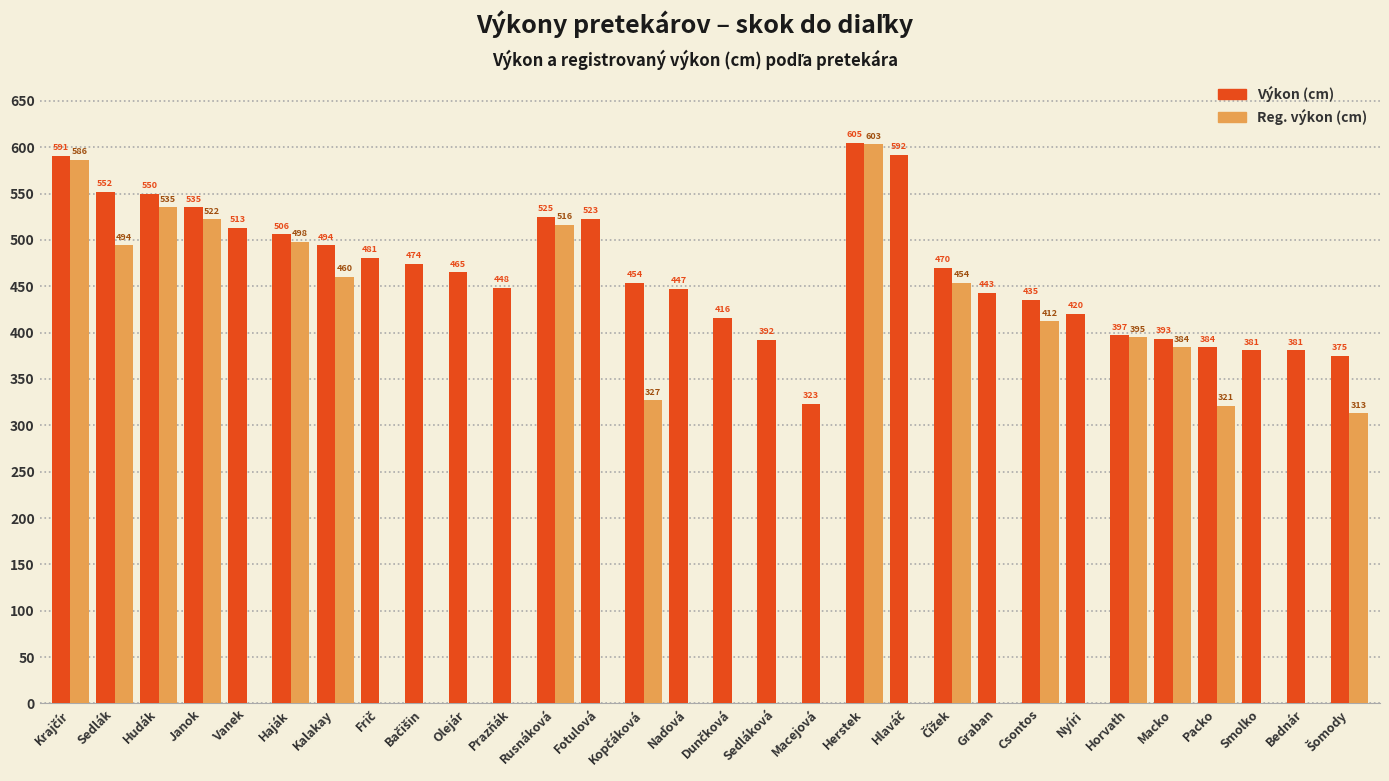

Are the bars grouped side by side (vs. stacked)?

Yes